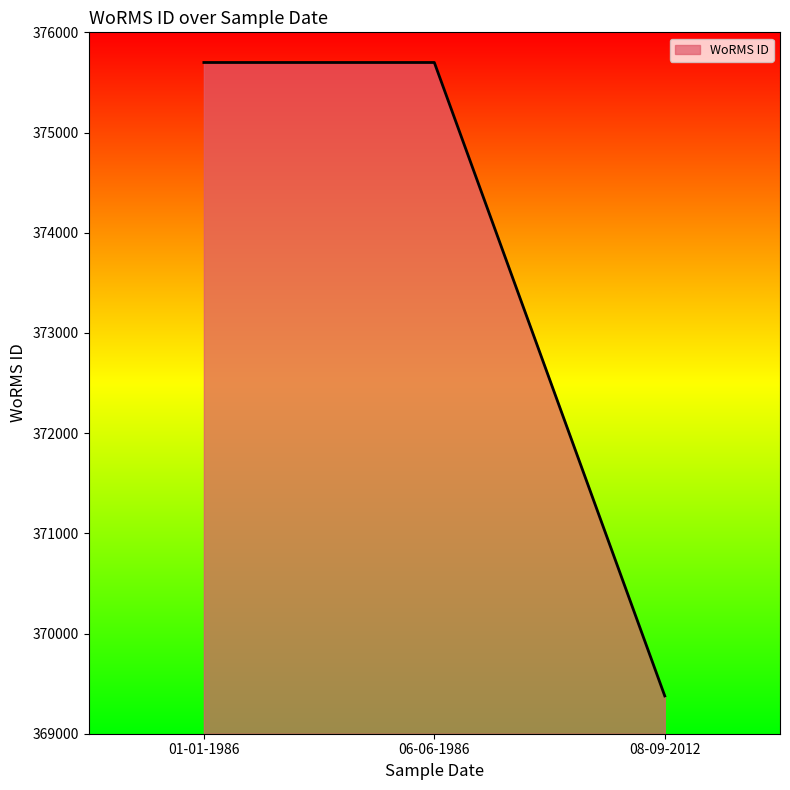

What value does the data have at 01-01-1986?

375699